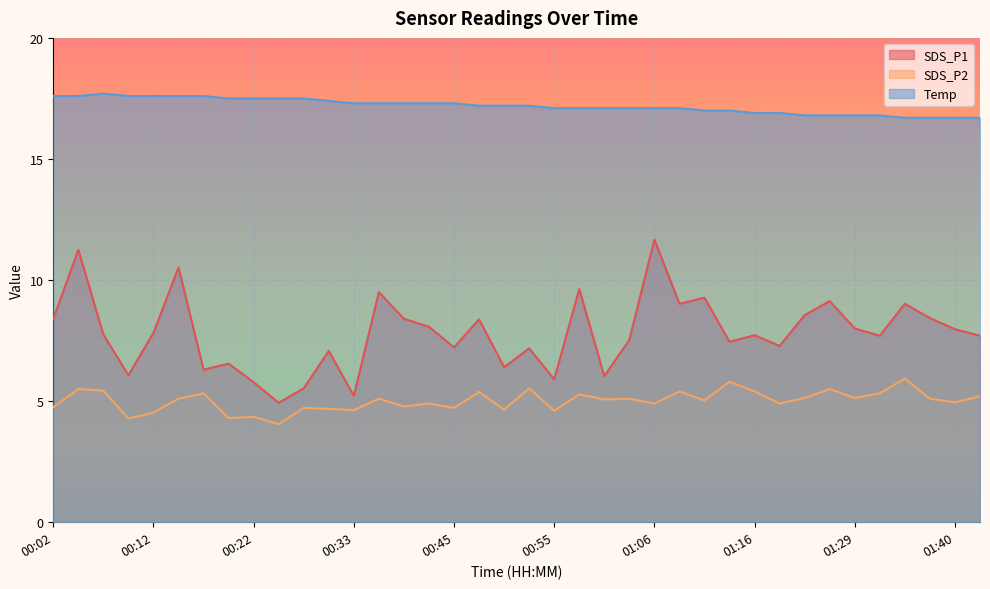

Which label corresponds to the smallest value in the chart?

00:25